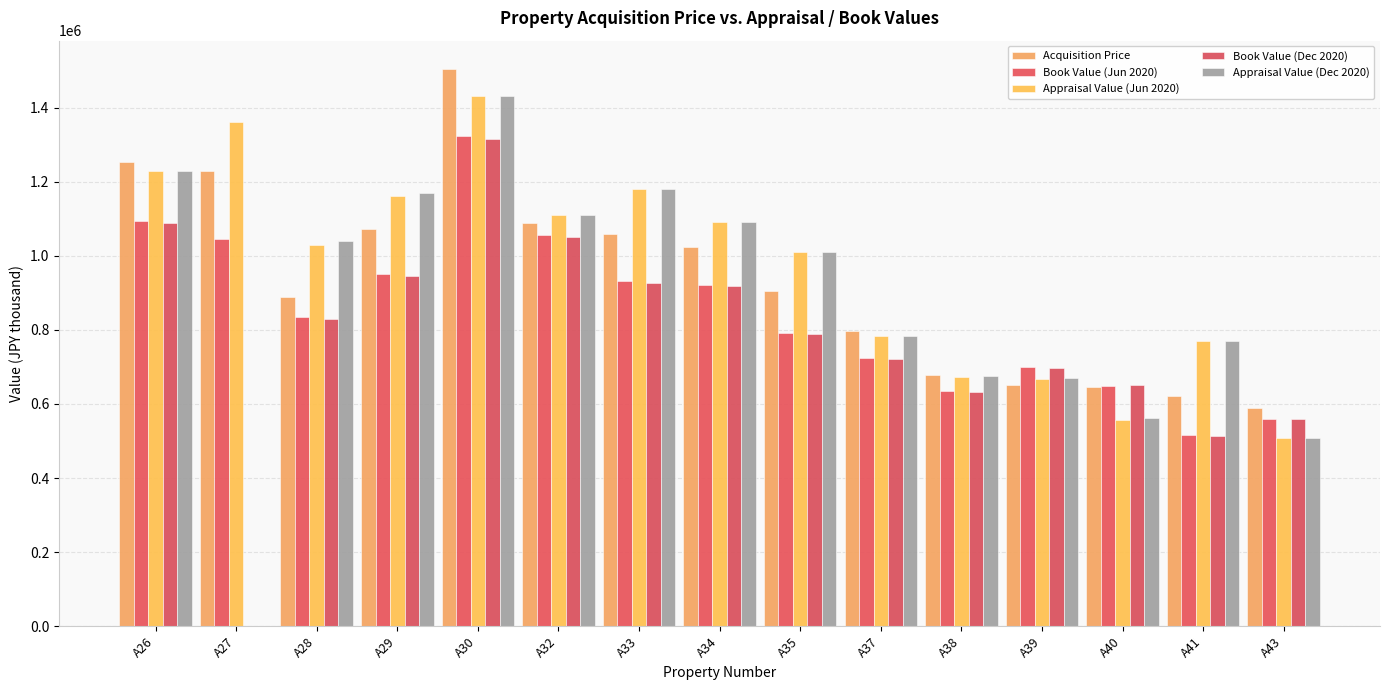

Where does the Book Value (Jun 2020) series first go above 835007?

A26